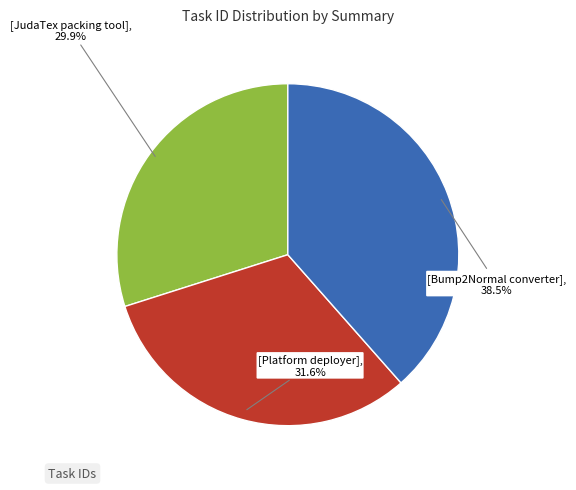

Does any single category account for the majority?

No